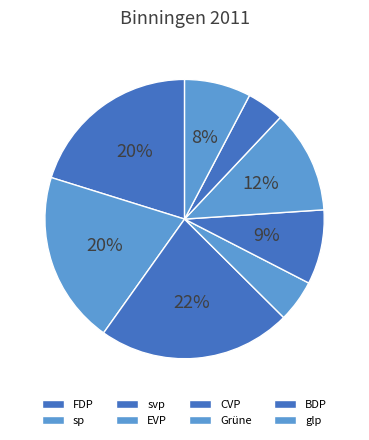

How many slices are in this pie chart?

8